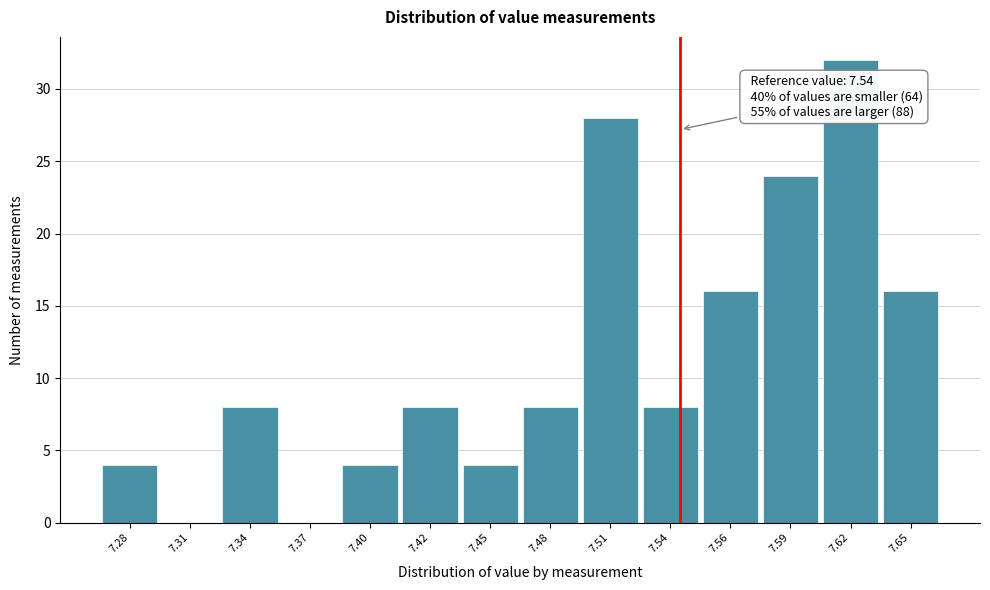

Reading left to right, list all the values displayed in this chart.

7.28=4	7.31=0	7.34=8	7.37=0	7.40=4	7.42=8	7.45=4	7.48=8	7.51=28	7.54=8	7.56=16	7.59=24	7.62=32	7.65=16